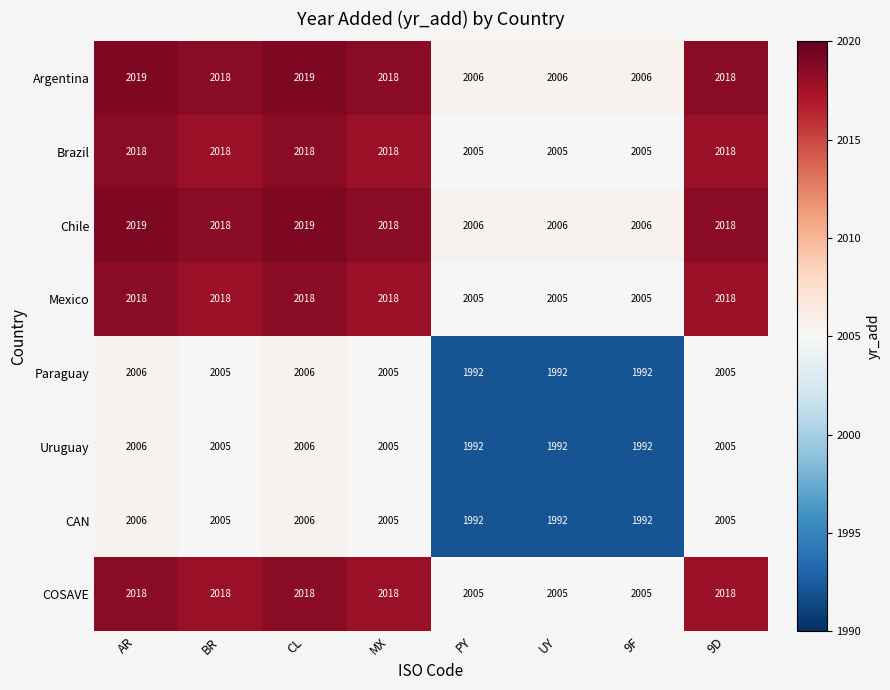

What is the difference between the highest and lowest values at PY?

14